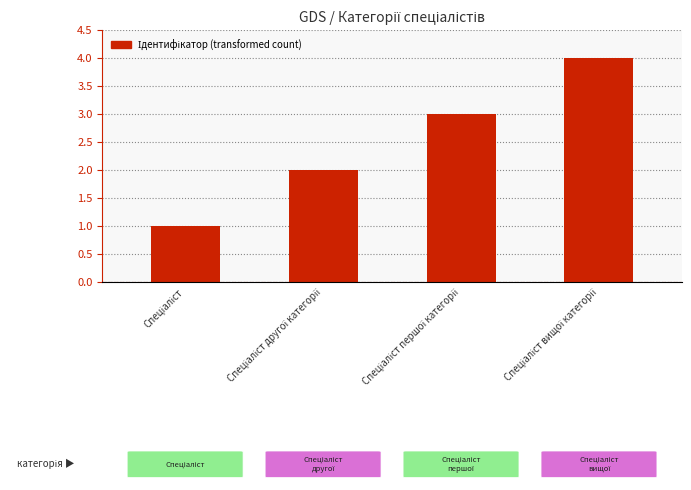

What is the difference between the maximum and minimum values?

3